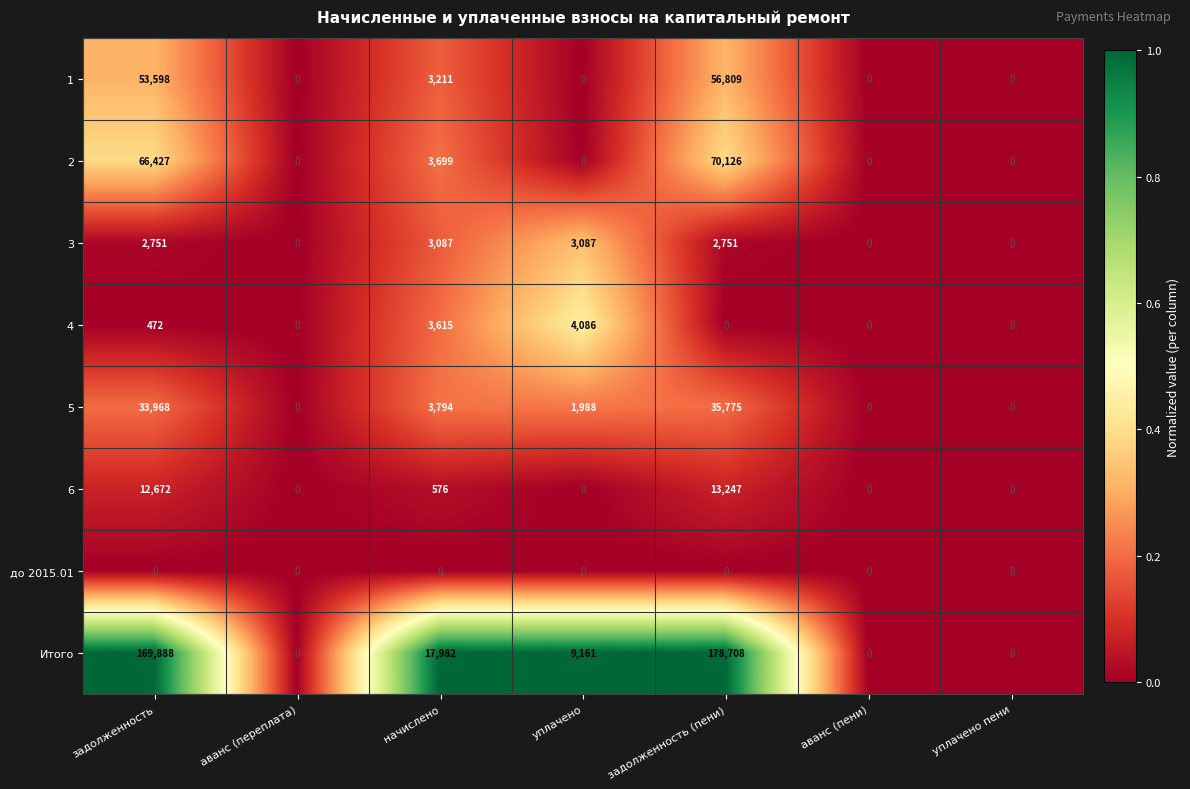

At which category is the sum across all series the highest?

задолженность (пени)